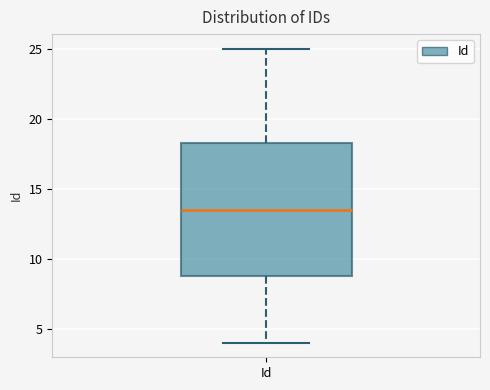

Where does the median line of the box for Id sit on the y-axis? The values are not printed on the chart, so give them approximately, as read against the axis.

13.5